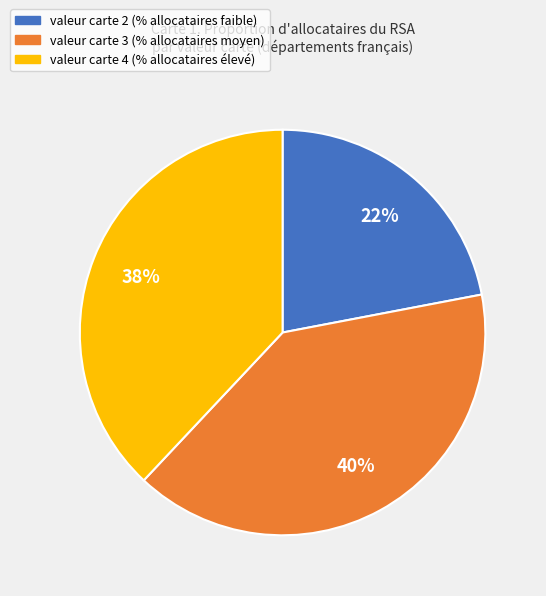

Approximately how many times larger is the value at valeur carte 2 compared to valeur carte 3?

0.6